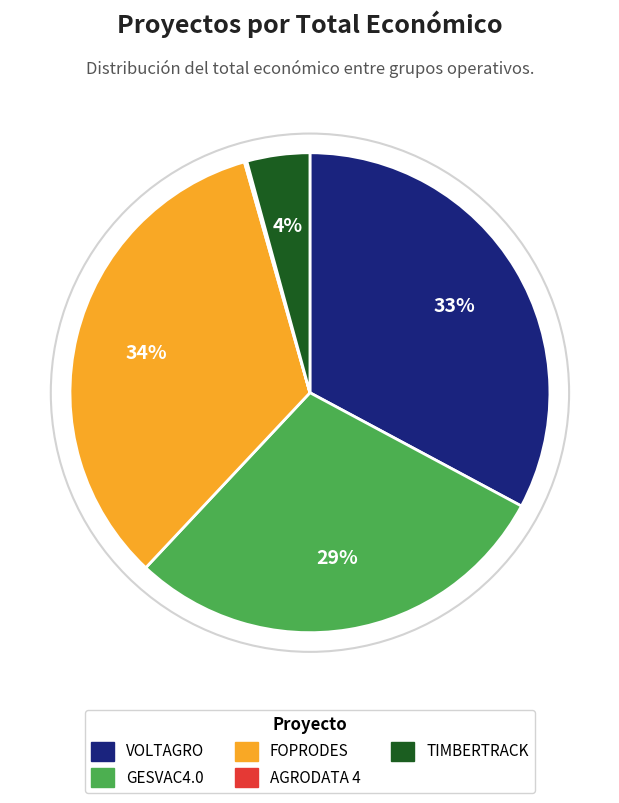

Is there a majority slice in this chart?

No